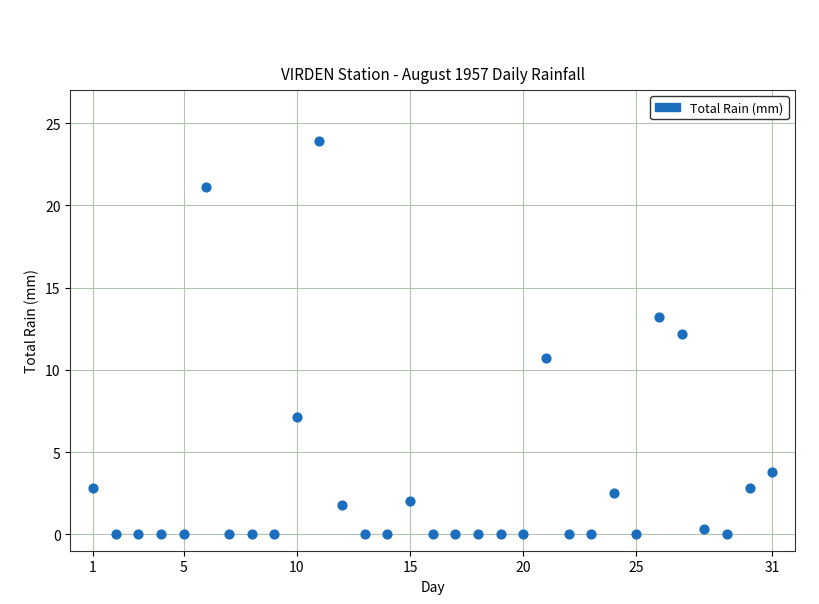

What Y value in the scatter plot is closest to 11?

10.7